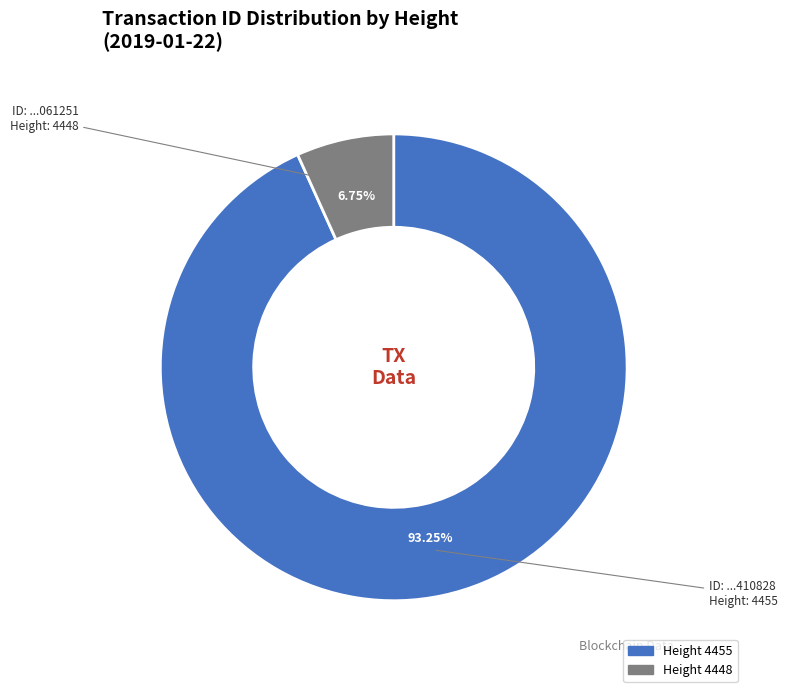

Is there any slice that represents more than half of the pie?

Yes